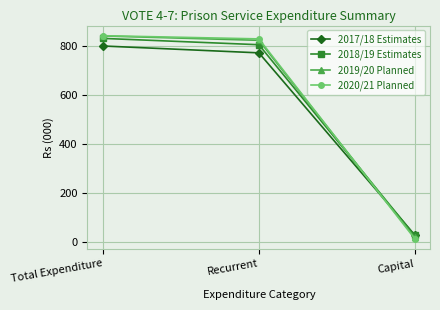

What is the value of the 2018/19 Estimates point at the 3rd from the left?

25.8